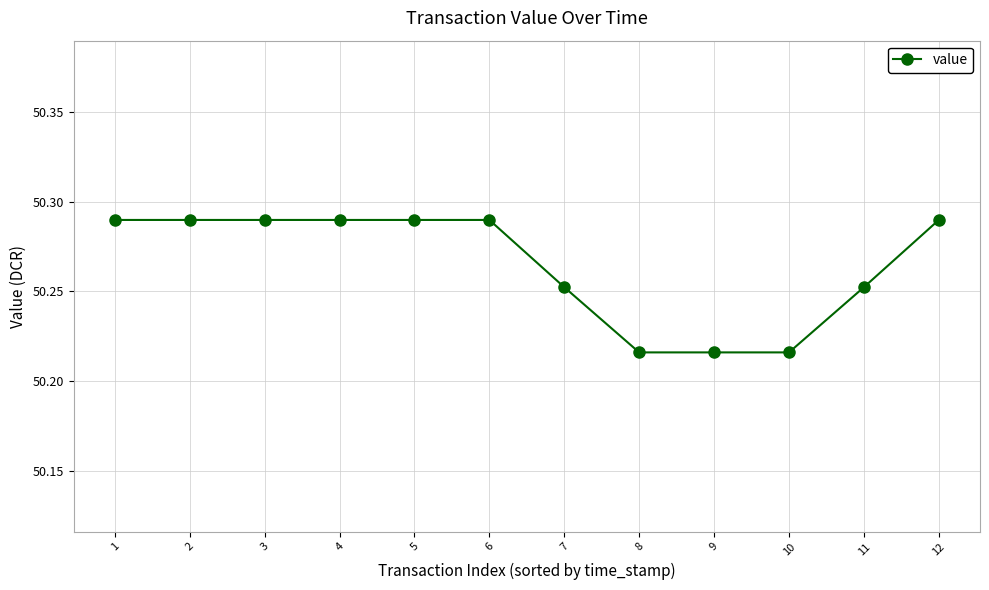

What is the sum of all values?

603.2